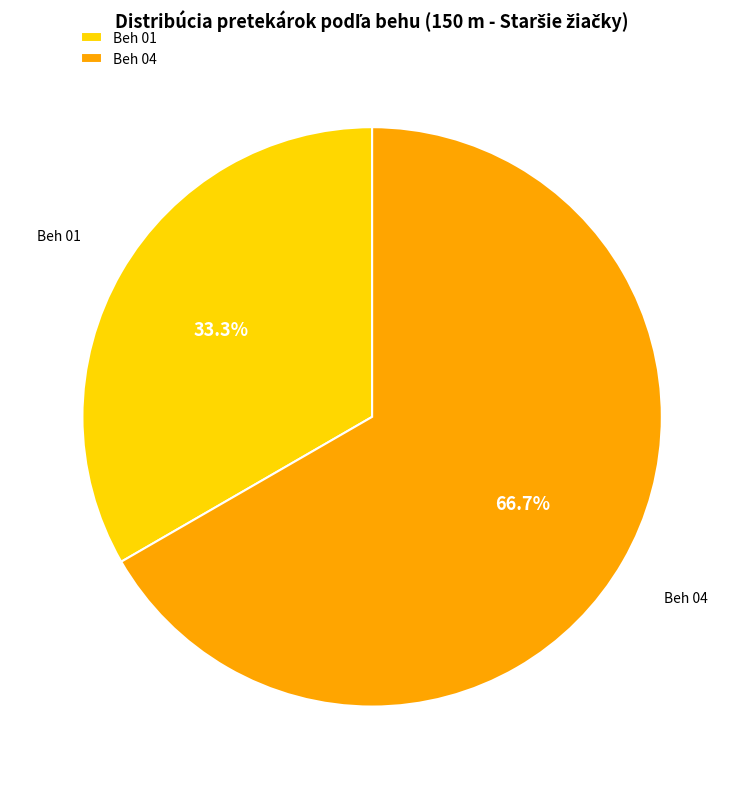

How many segments does this pie chart have?

2